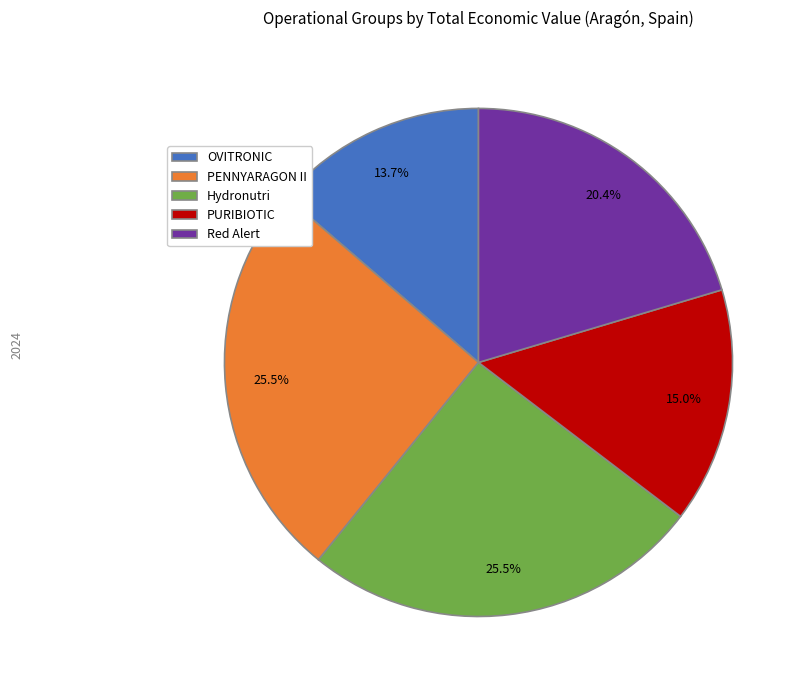

To the nearest percent, what is the average slice percentage?

20%